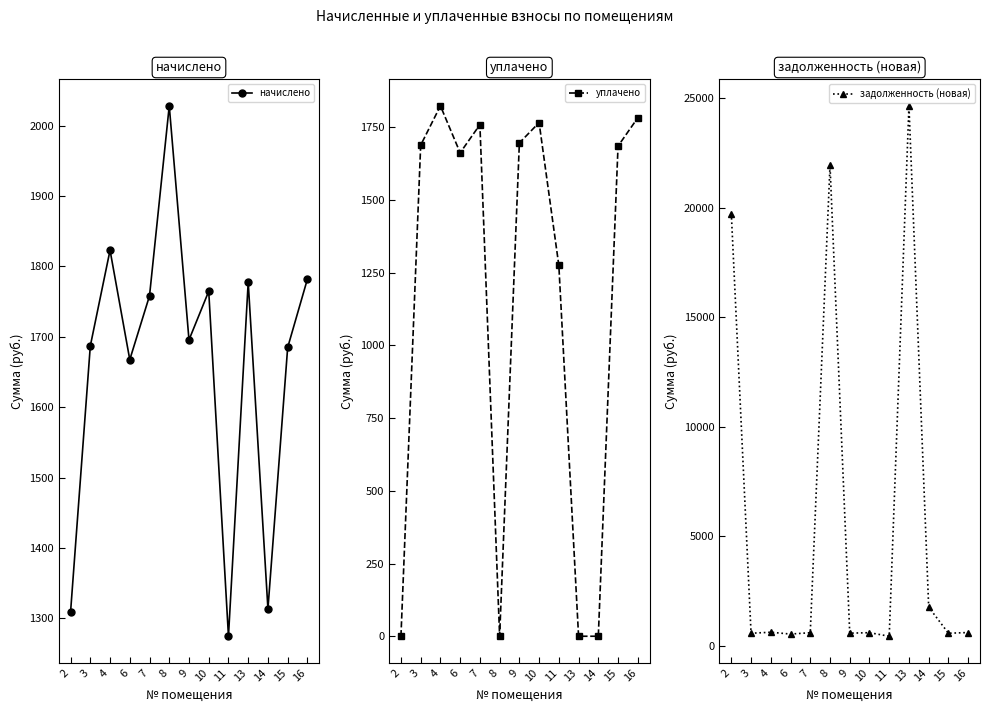

What is the value of the уплачено point at the 5th from the left?

1758.2